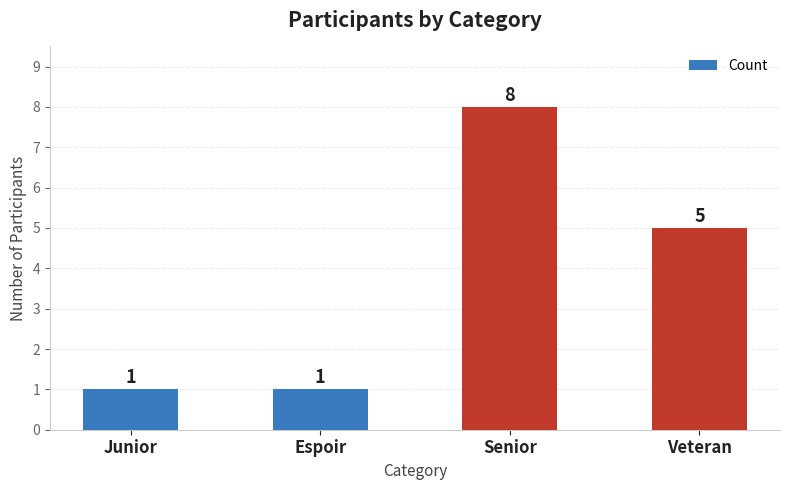

How many data points are less than 5?

2